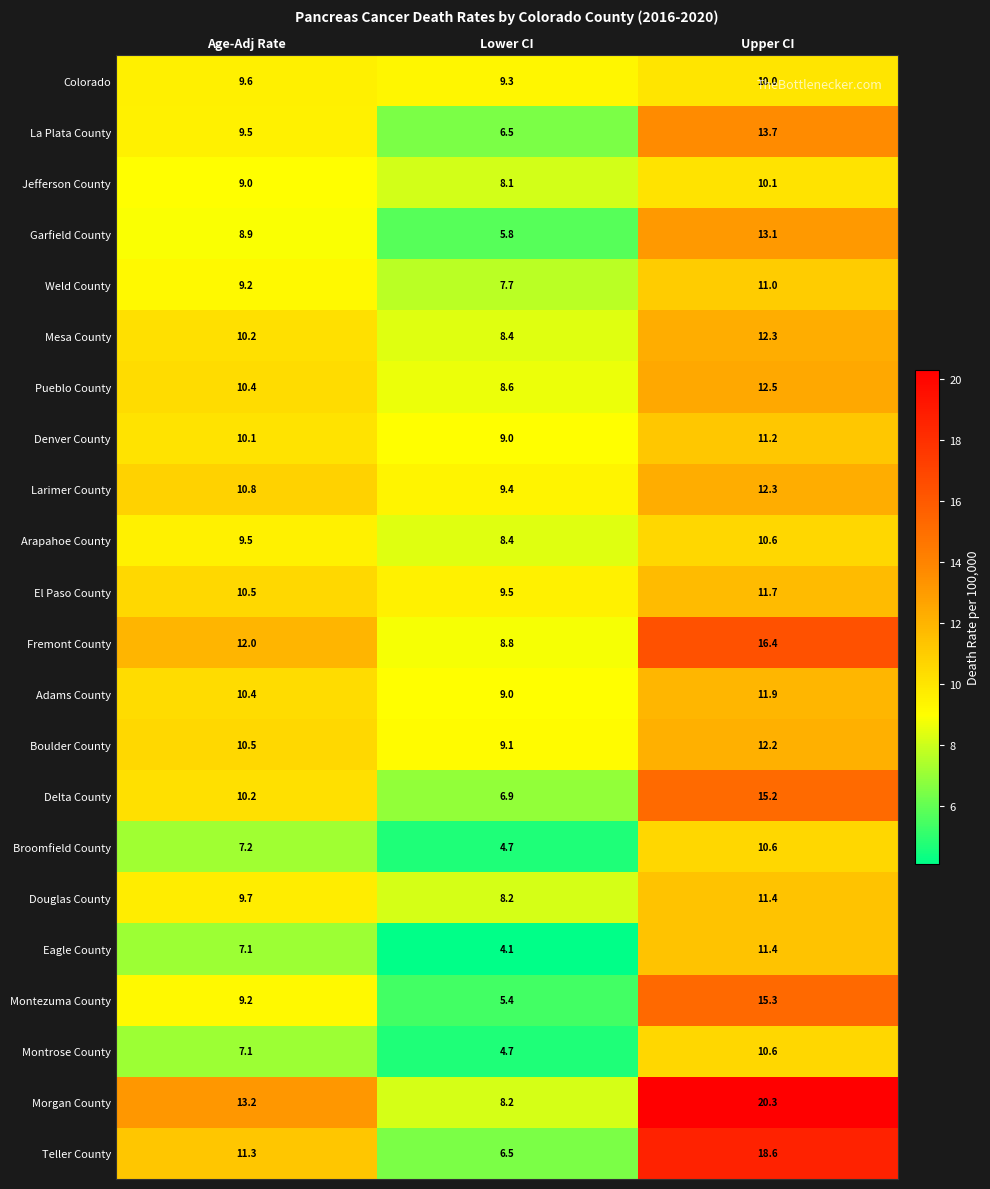

Which series has the largest total across all categories?

Morgan County